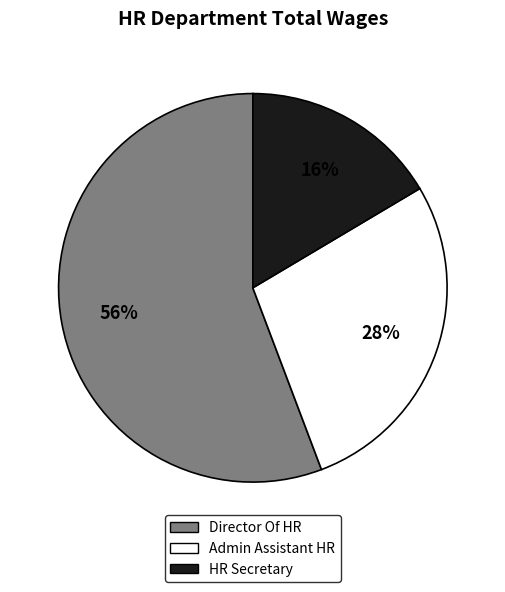

Is the sum of HR Secretary and Admin Assistant HR greater than half?

No